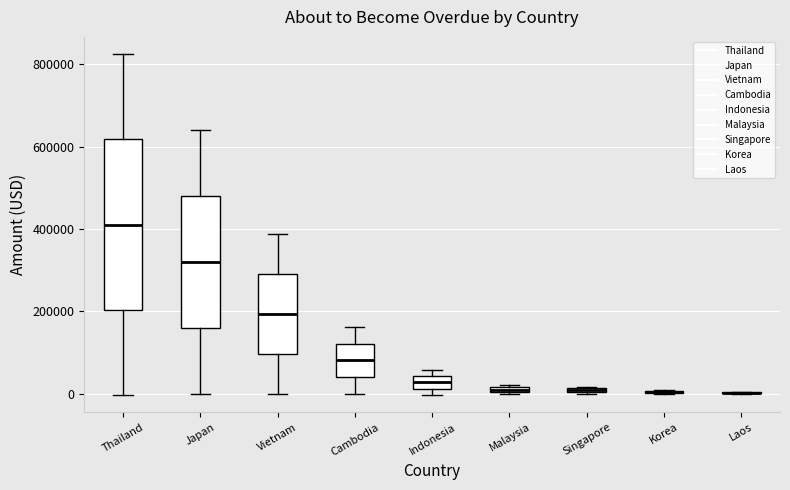

Where does the upper whisker of the box for Cambodia end on the y-axis? The values are not printed on the chart, so give them approximately, as read against the axis.

160000